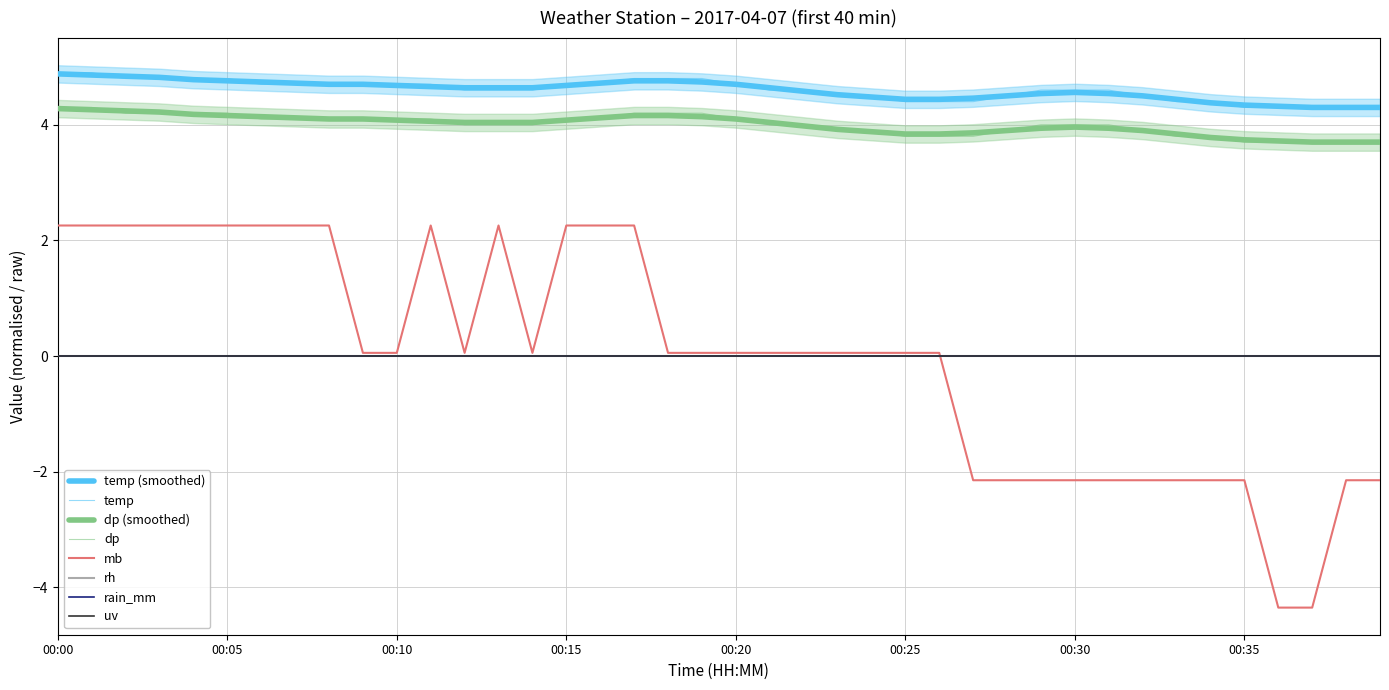

True or false: temp and mb intersect in this chart.

False